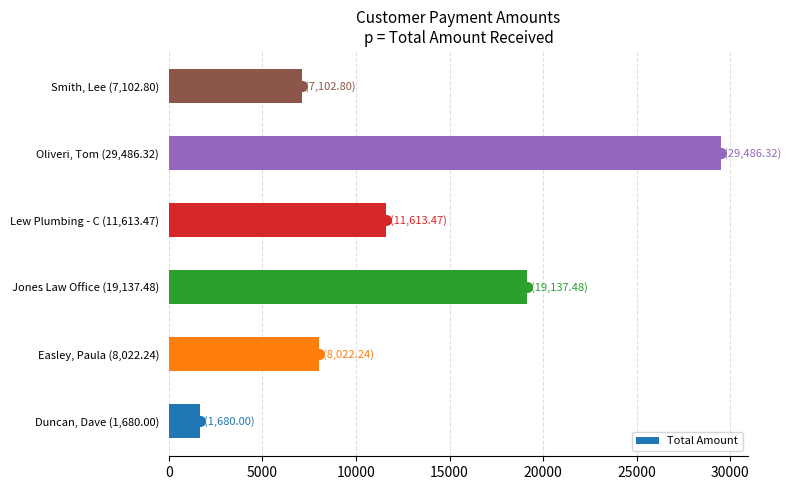

Reading bottom to top, what are all the values shown in this chart?

Duncan, Dave (1,680.00)=1680.0	Easley, Paula (8,022.24)=8022.2	Jones Law Office (19,137.48)=19137.5	Lew Plumbing - C (11,613.47)=11613.5	Oliveri, Tom (29,486.32)=29486.3	Smith, Lee (7,102.80)=7102.8